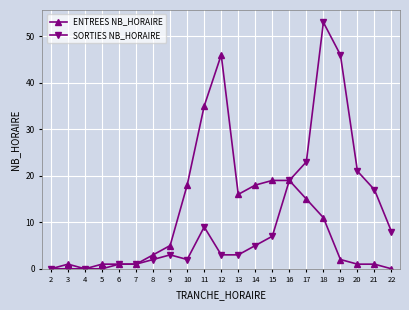

Which series has the widest spread of values?

SORTIES NB_HORAIRE